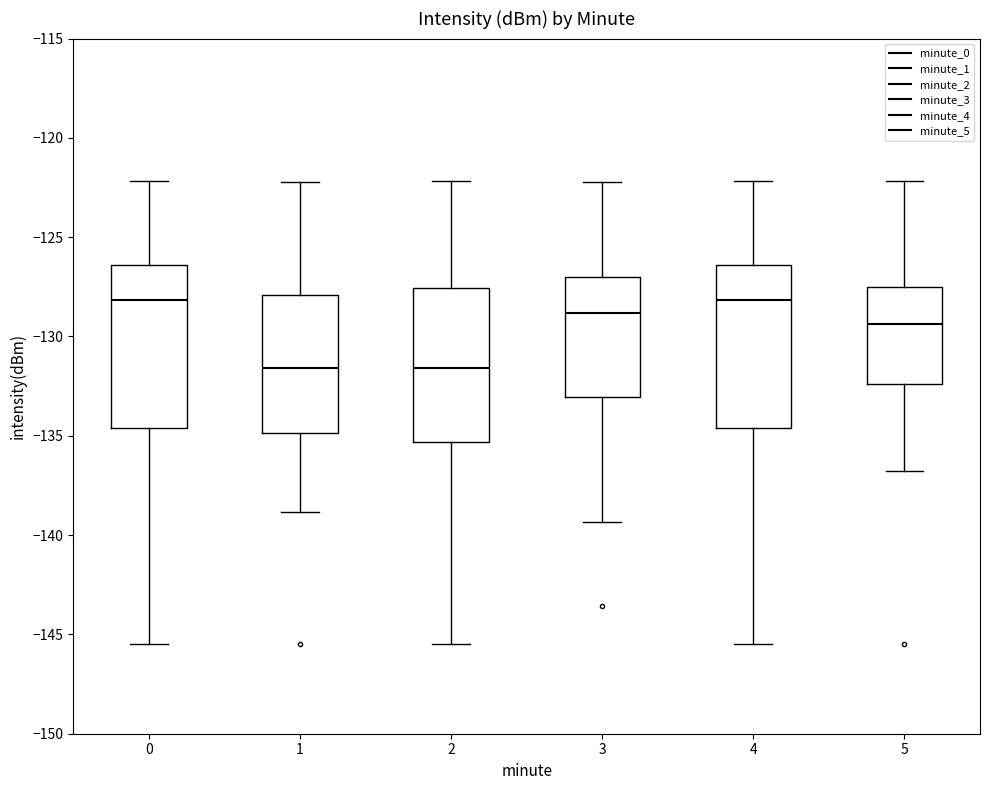

Reading left to right, transcribe this box plot: for each box, give where its median line is, the range the box spans, and where its two whiskers end, as read against the y-axis. The values are not printed on the chart, so give them approximately, as read against the axis.

0: median -128.0, box -134.5 to -126.5, whiskers -145.5 to -122.0
1: median -131.5, box -135.0 to -128.0, whiskers -139.0 to -122.0
2: median -131.5, box -135.5 to -127.5, whiskers -145.5 to -122.0
3: median -129.0, box -133.0 to -127.0, whiskers -139.5 to -122.0
4: median -128.0, box -134.5 to -126.5, whiskers -145.5 to -122.0
5: median -129.5, box -132.5 to -127.5, whiskers -137.0 to -122.0